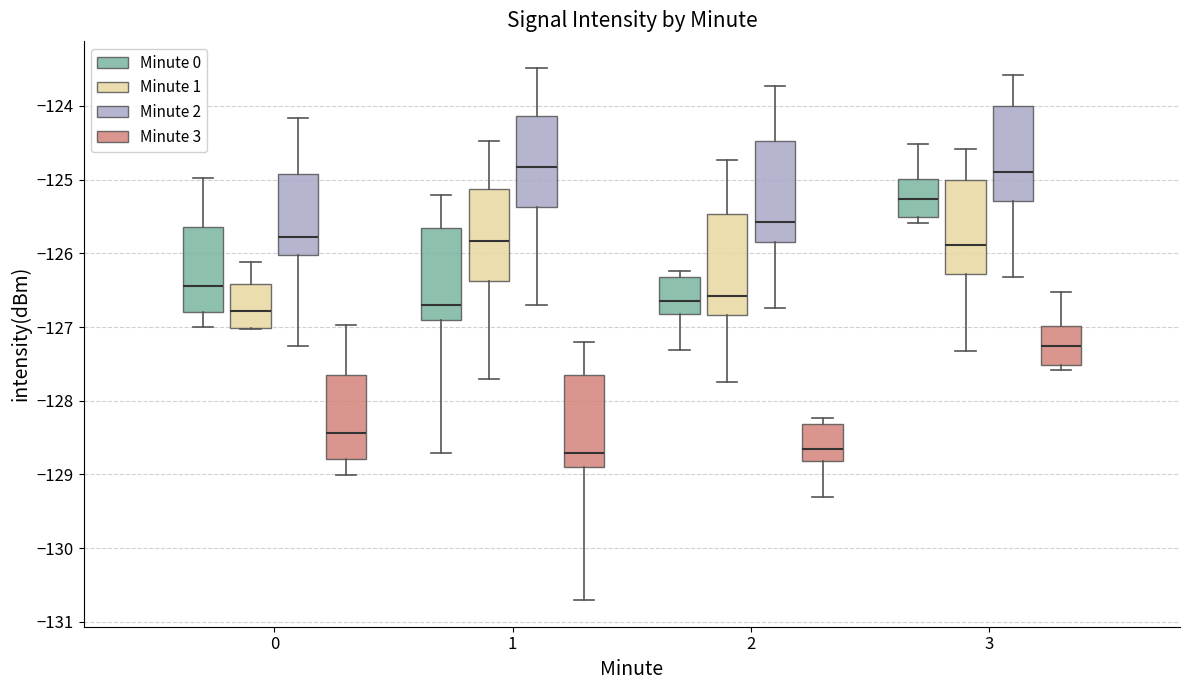

Reading left to right, transcribe this box plot: for each box, give where its median line is, the range the box spans, and where its two whiskers end, as read against the y-axis. The values are not printed on the chart, so give them approximately, as read against the axis.

0 (Minute 0): median -126.4, box -126.8 to -125.6, whiskers -127.0 to -125.0
0 (Minute 1): median -126.8, box -127.0 to -126.4, whiskers -127.0 to -126.1
0 (Minute 2): median -125.8, box -126.0 to -124.9, whiskers -127.3 to -124.2
0 (Minute 3): median -128.4, box -128.8 to -127.6, whiskers -129.0 to -127.0
1 (Minute 0): median -126.7, box -126.9 to -125.7, whiskers -128.7 to -125.2
1 (Minute 1): median -125.8, box -126.4 to -125.1, whiskers -127.7 to -124.5
1 (Minute 2): median -124.8, box -125.4 to -124.1, whiskers -126.7 to -123.5
1 (Minute 3): median -128.7, box -128.9 to -127.7, whiskers -130.7 to -127.2
2 (Minute 0): median -126.6, box -126.8 to -126.3, whiskers -127.3 to -126.2
2 (Minute 1): median -126.6, box -126.8 to -125.5, whiskers -127.7 to -124.7
2 (Minute 2): median -125.6, box -125.8 to -124.5, whiskers -126.7 to -123.7
2 (Minute 3): median -128.6, box -128.8 to -128.3, whiskers -129.3 to -128.2
3 (Minute 0): median -125.3, box -125.5 to -125.0, whiskers -125.6 to -124.5
3 (Minute 1): median -125.9, box -126.3 to -125.0, whiskers -127.3 to -124.6
3 (Minute 2): median -124.9, box -125.3 to -124.0, whiskers -126.3 to -123.6
3 (Minute 3): median -127.3, box -127.5 to -127.0, whiskers -127.6 to -126.5